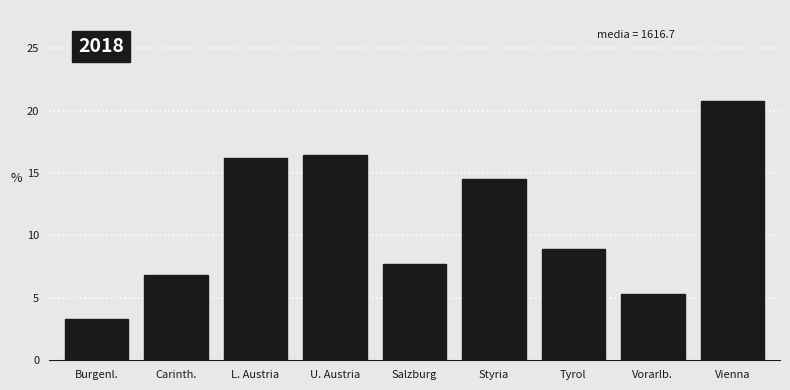

Reading left to right, extract all data points from this chart.

Burgenl.=3.3	Carinth.=6.8	L. Austria=16.2	U. Austria=16.4	Salzburg=7.7	Styria=14.6	Tyrol=8.9	Vorarlb.=5.3	Vienna=20.8